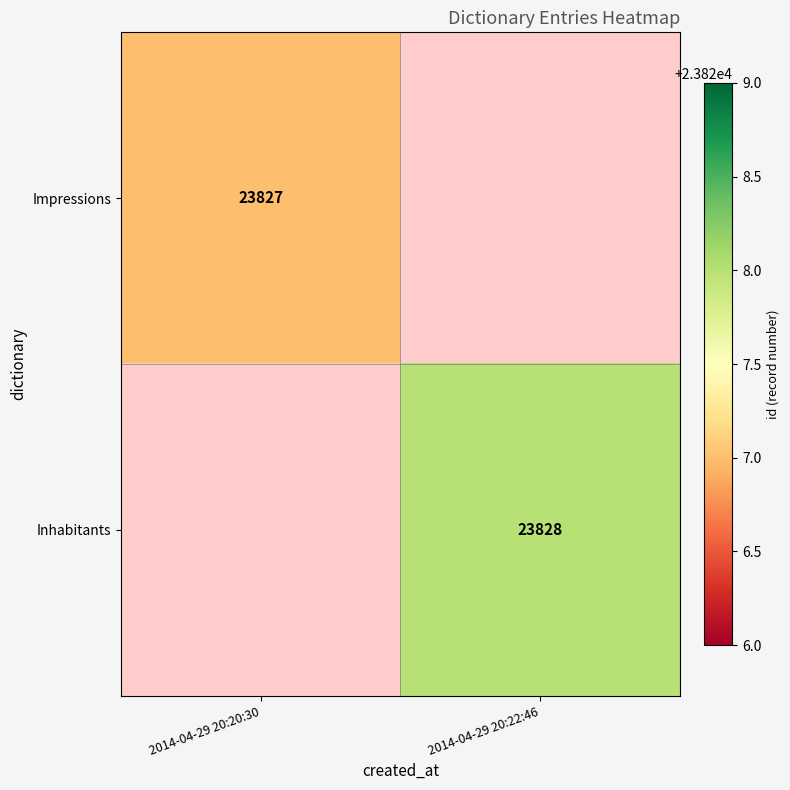

The Impressions series shows 23827 at 2014-04-29 20:20:30. True or false?

True